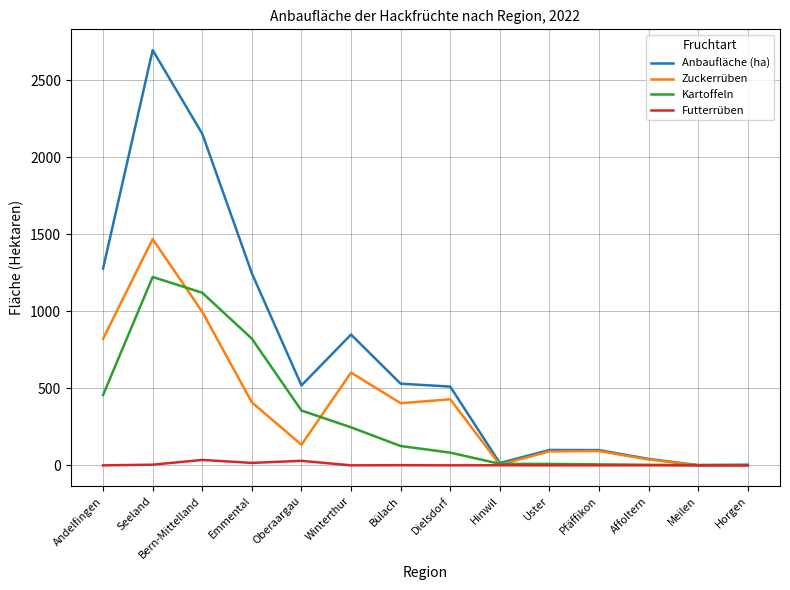

The value of Kartoffeln at Andelfingen is 456.2. True or false?

True